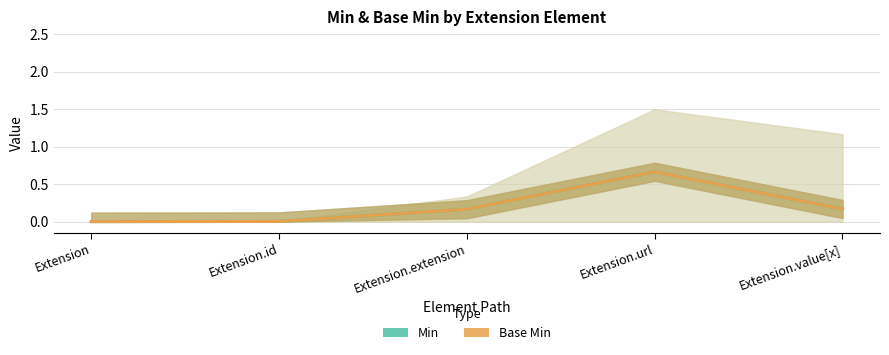

Rank the categories by Base Min value from lowest to highest.

Extension, Extension.id, Extension.extension, Extension.value[x], Extension.url